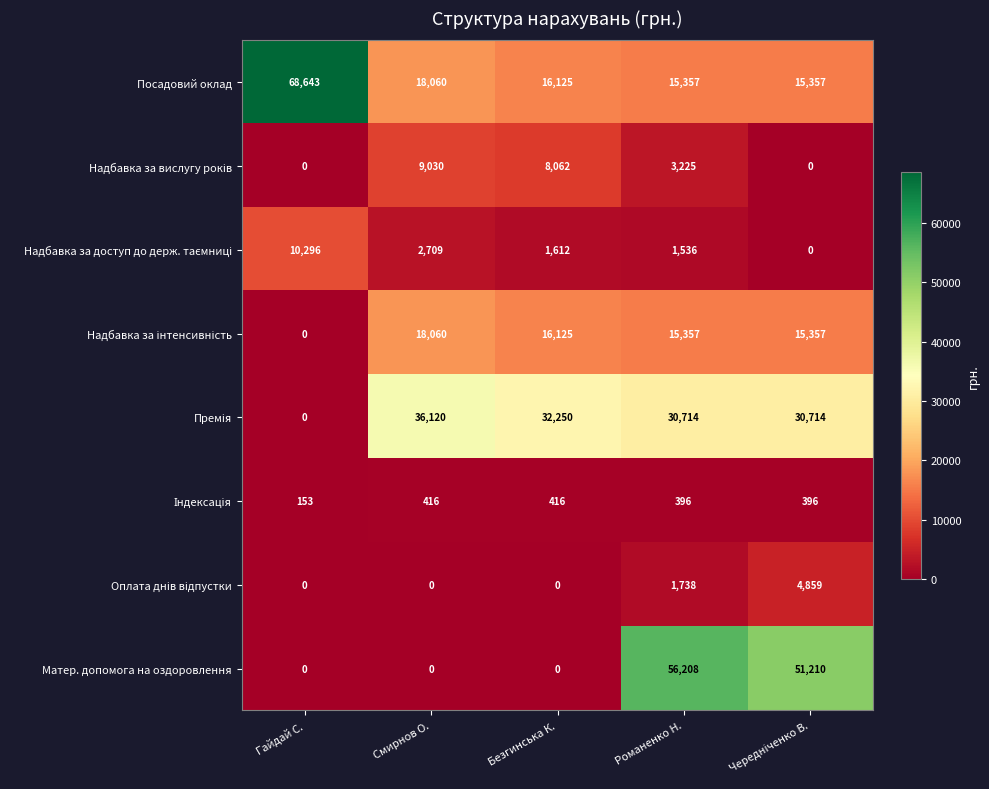

What is the difference between the second highest and second lowest values in the Посадовий оклад series?

2703